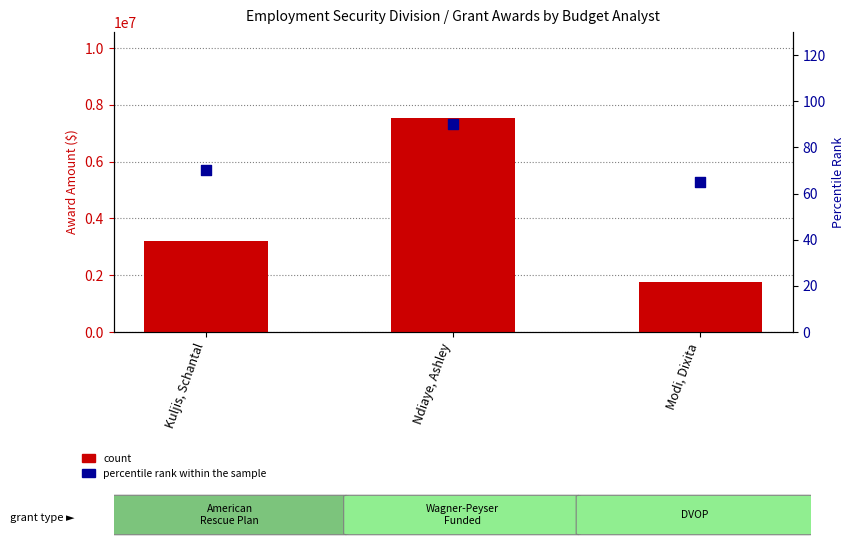

Which series reaches the maximum Y coordinate?

count